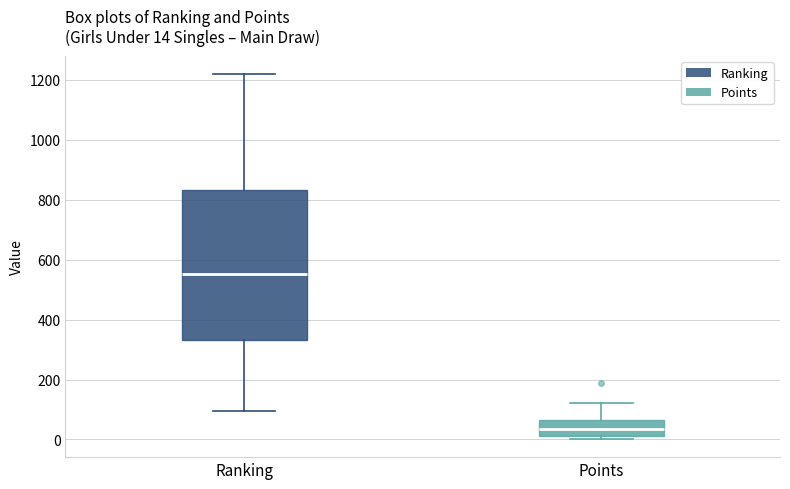

Comparing the boxes themselves (not the whiskers), which one is the tallest?

Ranking